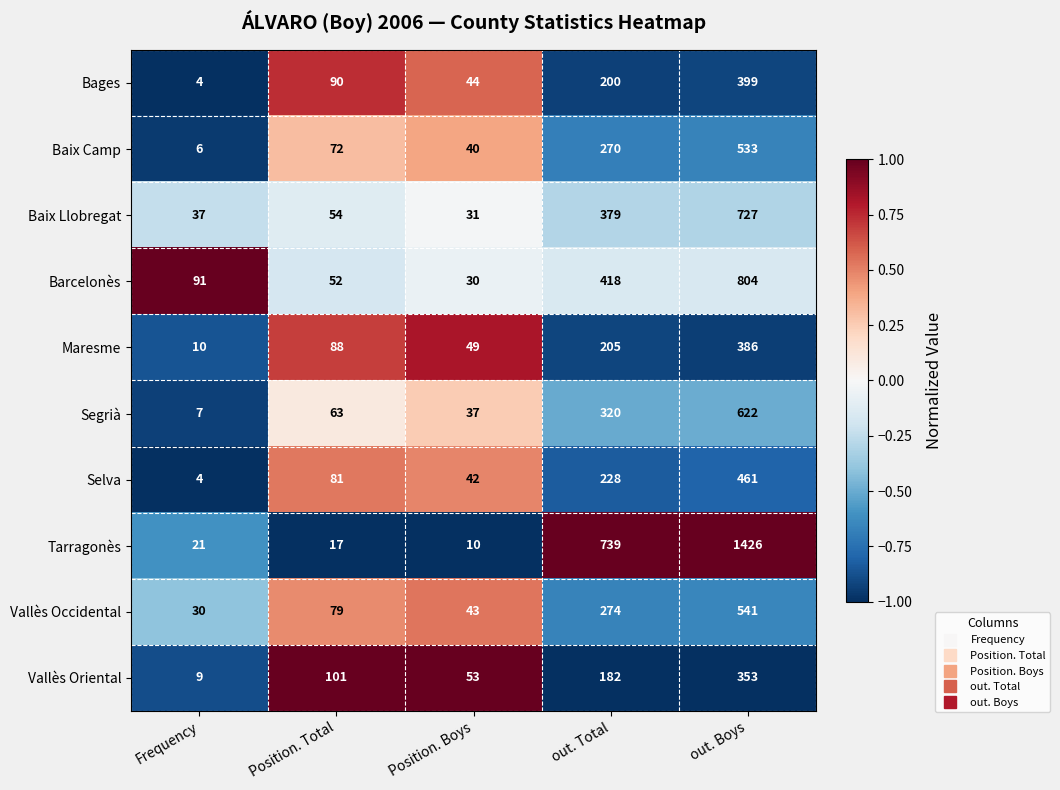

How many series are shown in this chart?

10